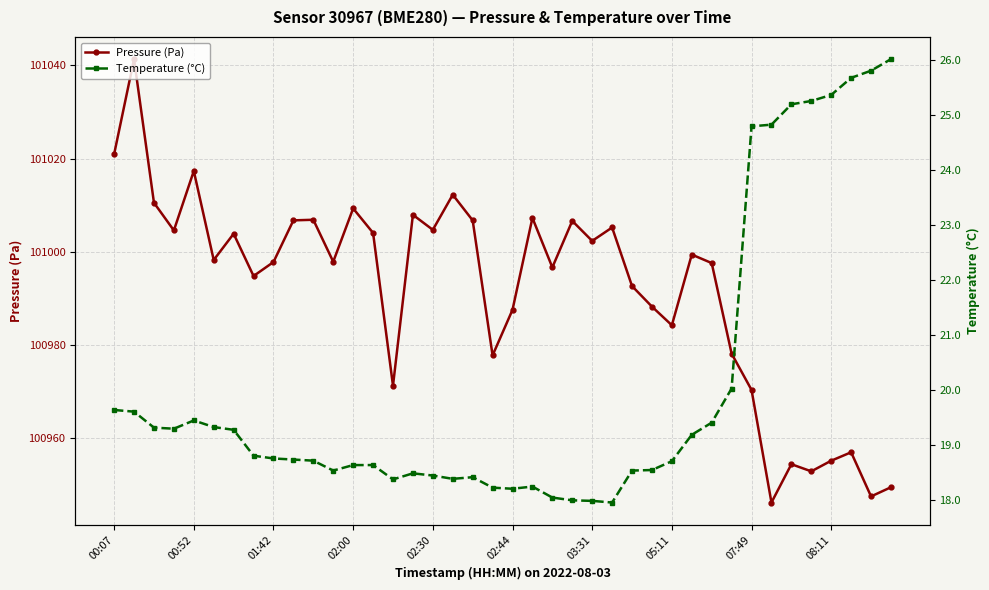

Between 11 and 35, which series saw the biggest shift?

Pressure (Pa)